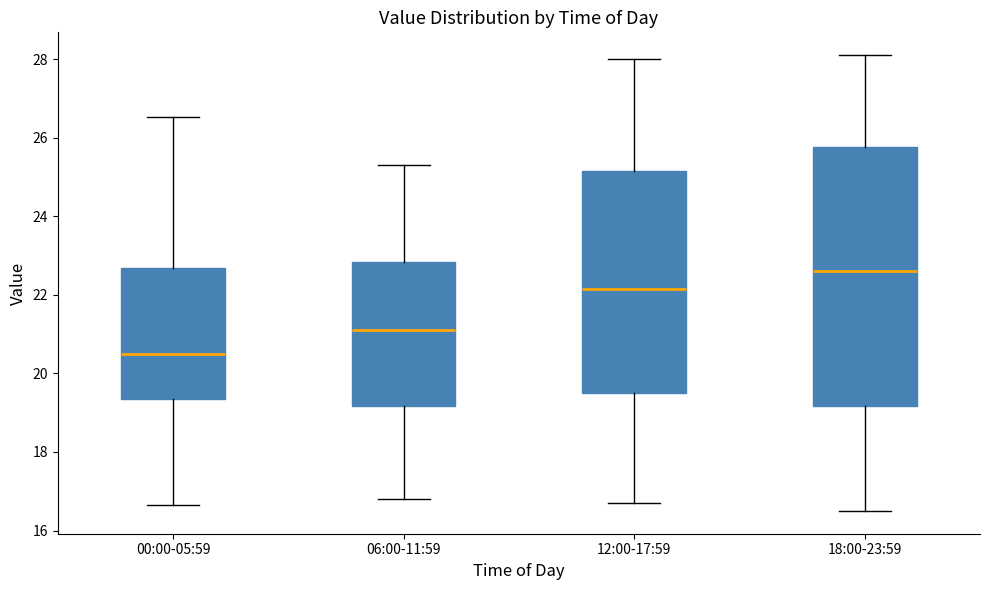

Where is the upper edge of the box for 12:00-17:59 on the y-axis? The values are not printed on the chart, so give them approximately, as read against the axis.

25.2